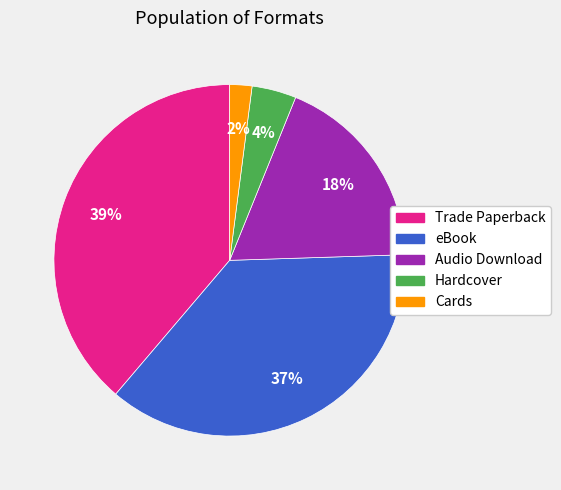

Which slice is the smallest?

Cards